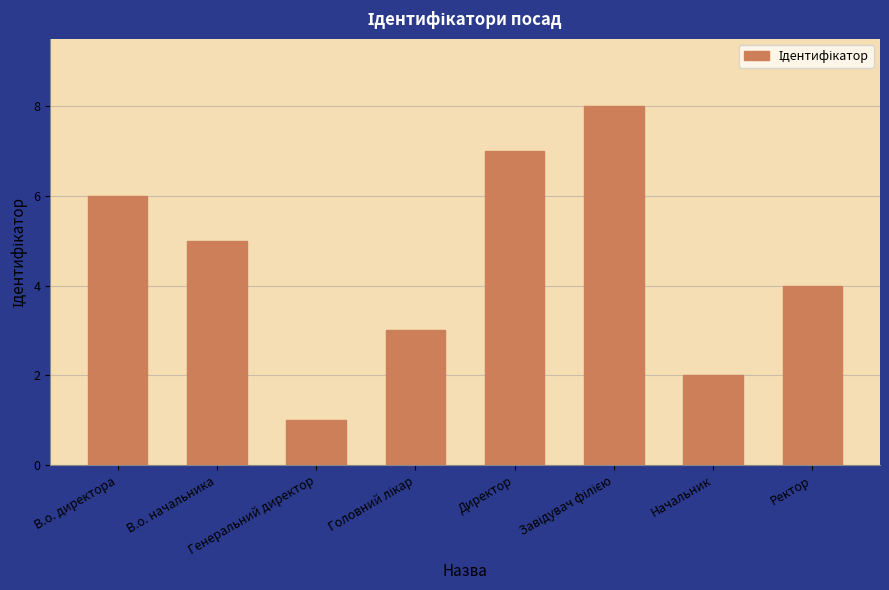

Are the bars horizontal?

No